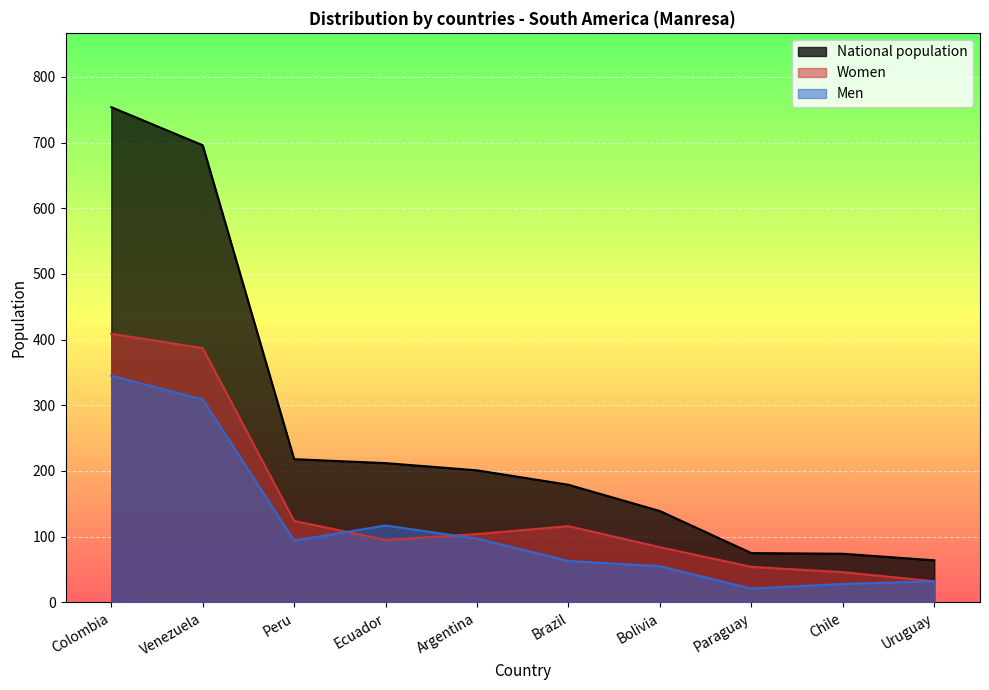

What is the value of the Women point at the 5th from the left?

104